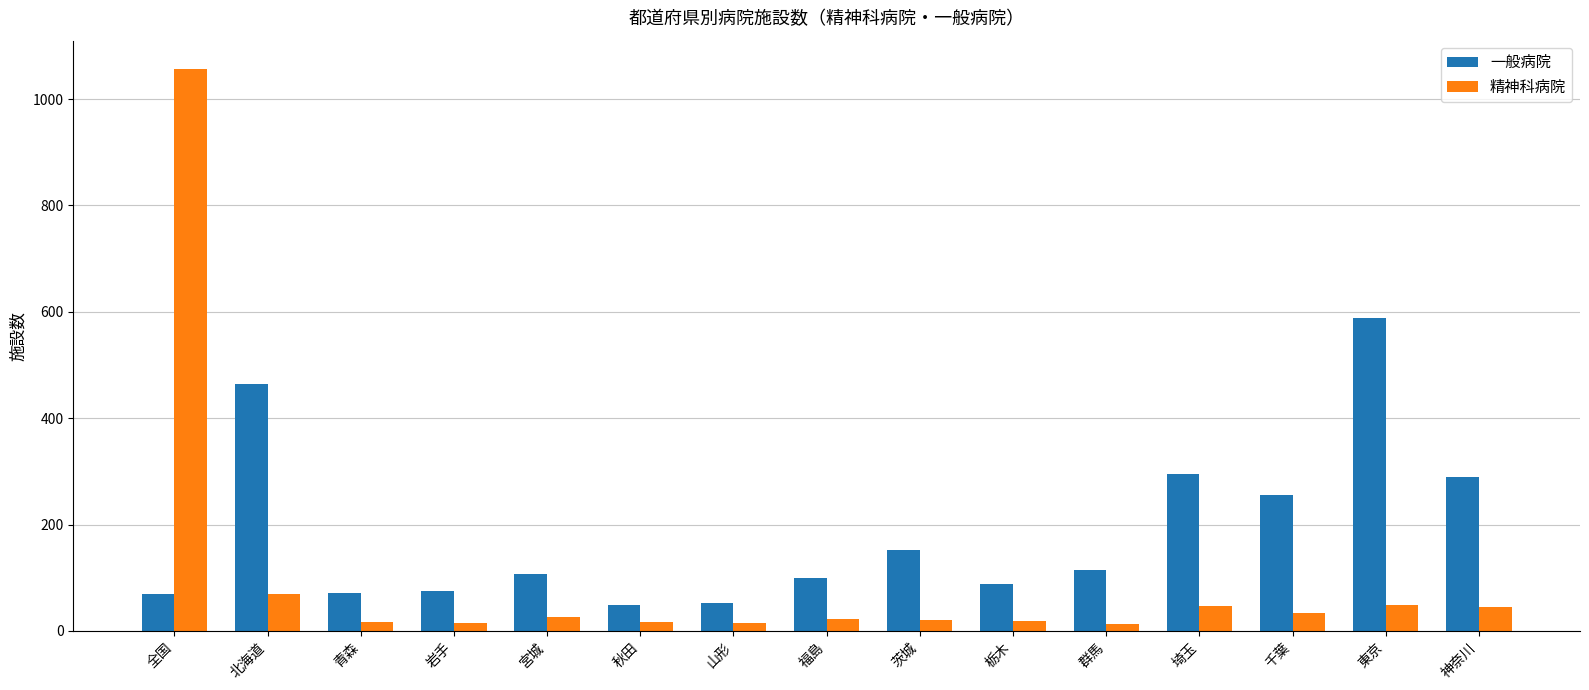

Are the bars grouped side by side (vs. stacked)?

Yes